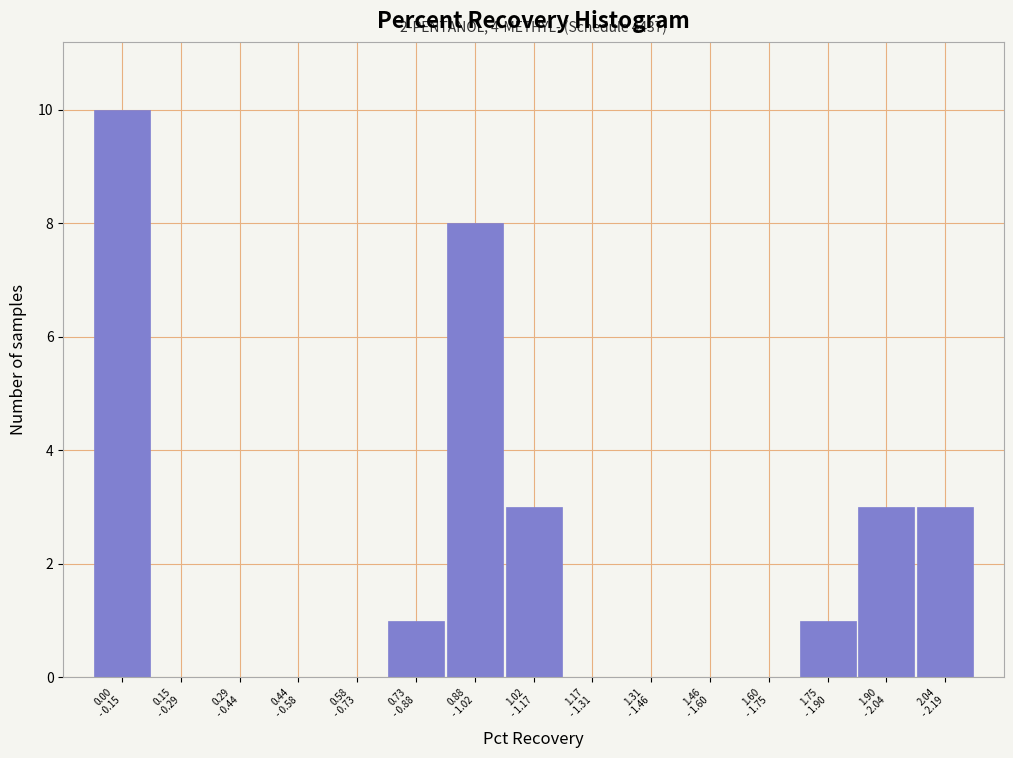

What is the sum of all values?

29